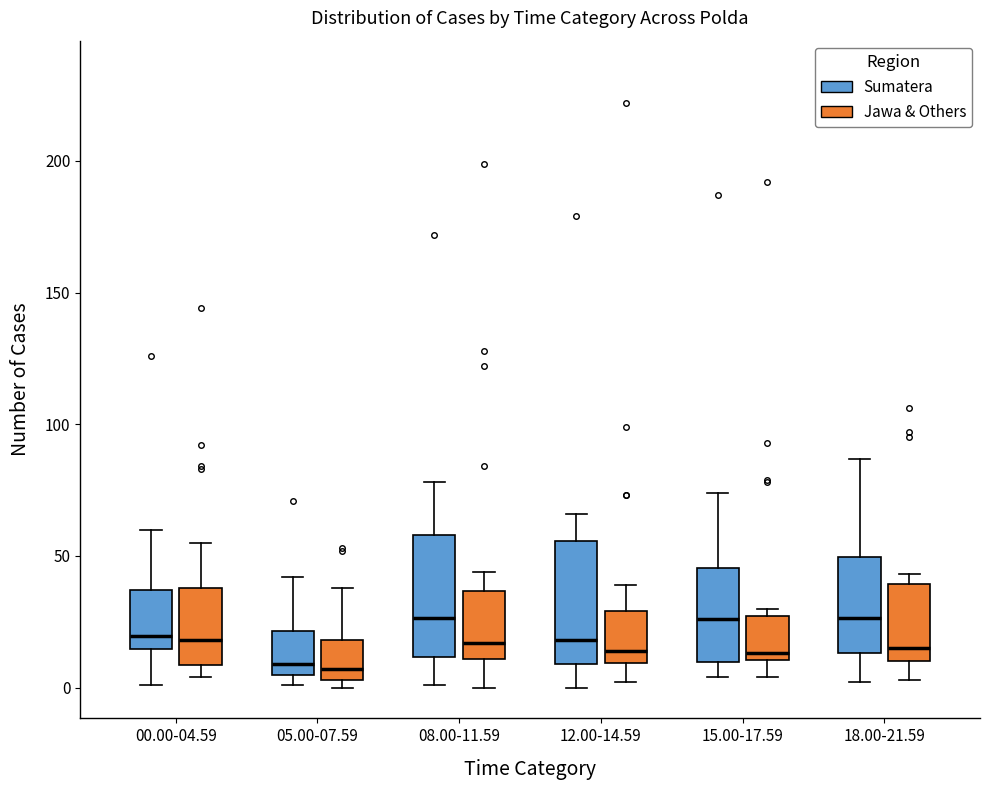

Reading left to right, read every box against the y-axis: the position of its median line, the range the box covers, and the ends of its whiskers. The values are not printed on the chart, so give them approximately, as read against the axis.

00.00-04.59 (Sumatera): median 20, box 15 to 35, whiskers 0 to 60
00.00-04.59 (Jawa & Others): median 20, box 10 to 40, whiskers 5 to 55
05.00-07.59 (Sumatera): median 10, box 5 to 20, whiskers 0 to 40
05.00-07.59 (Jawa & Others): median 5 (just above the box's lower edge), box 5 to 20, whiskers 0 to 40
08.00-11.59 (Sumatera): median 25, box 10 to 60, whiskers 0 to 80
08.00-11.59 (Jawa & Others): median 15, box 10 to 35, whiskers 0 to 45
12.00-14.59 (Sumatera): median 20, box 10 to 55, whiskers 0 to 65
12.00-14.59 (Jawa & Others): median 15, box 10 to 30, whiskers 0 to 40
15.00-17.59 (Sumatera): median 25, box 10 to 45, whiskers 5 to 75
15.00-17.59 (Jawa & Others): median 15, box 10 to 25, whiskers 5 to 30
18.00-21.59 (Sumatera): median 25, box 15 to 50, whiskers 0 to 85
18.00-21.59 (Jawa & Others): median 15, box 10 to 40, whiskers 5 to 45